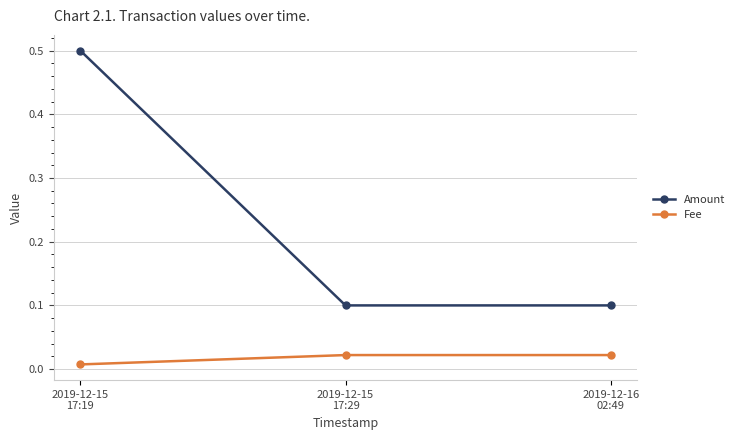

Which series has the largest total across all categories?

Amount